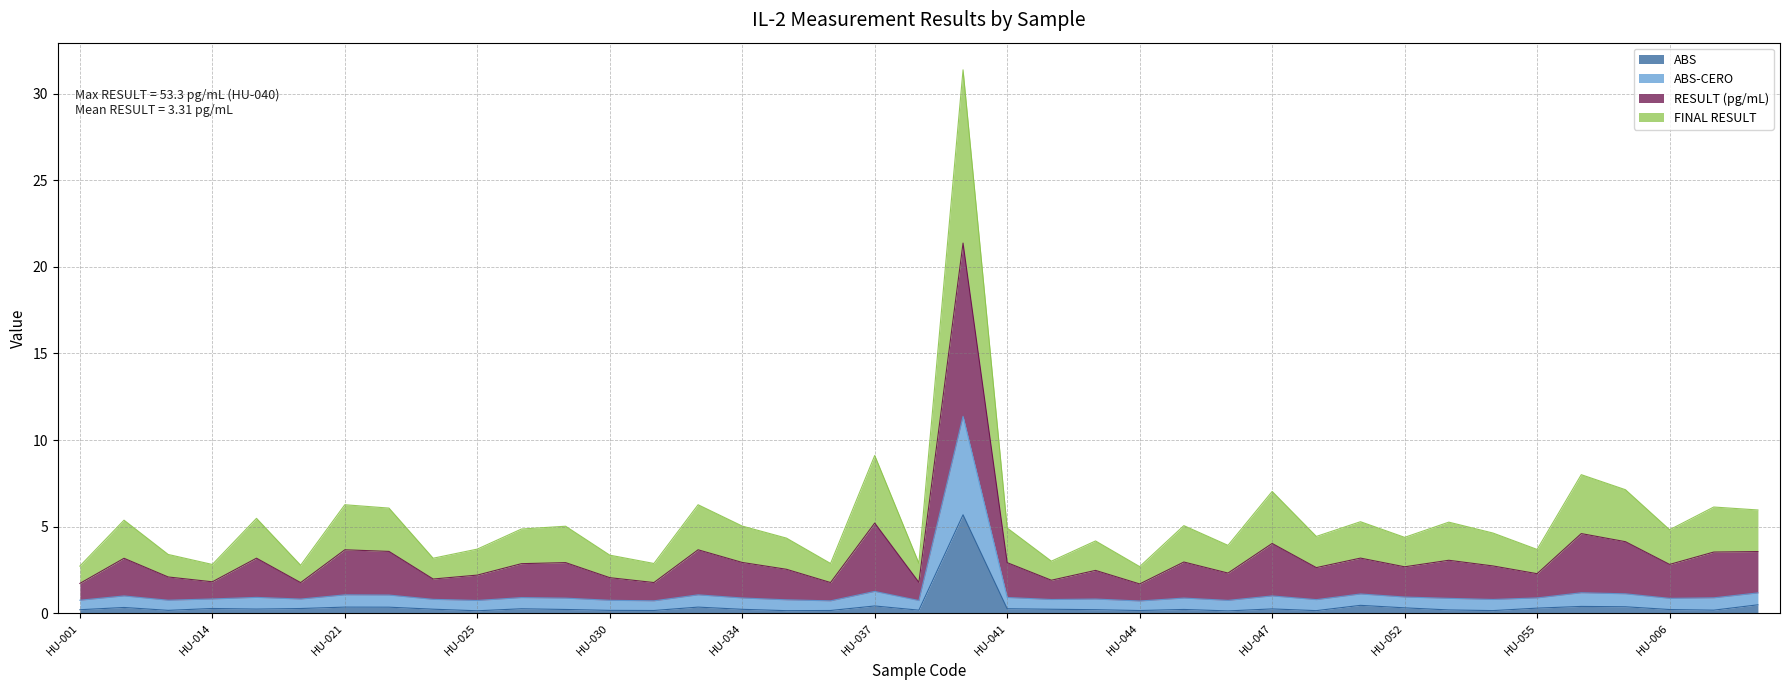

Which label corresponds to the largest value in the chart?

HU-040